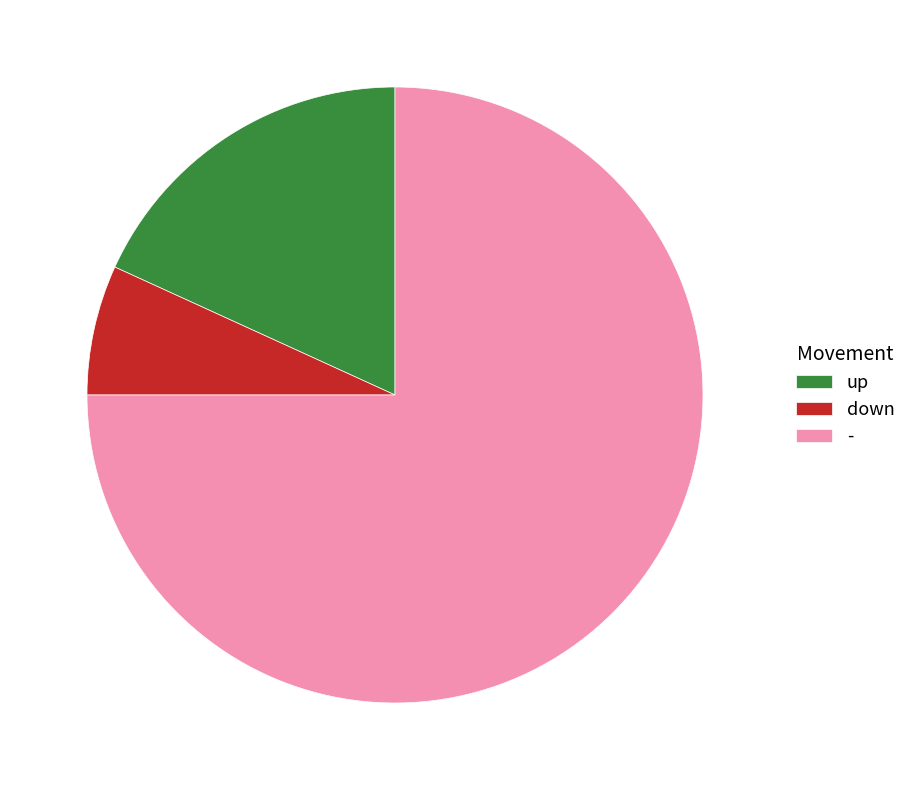

Combined, do up and down account for over 50%?

No